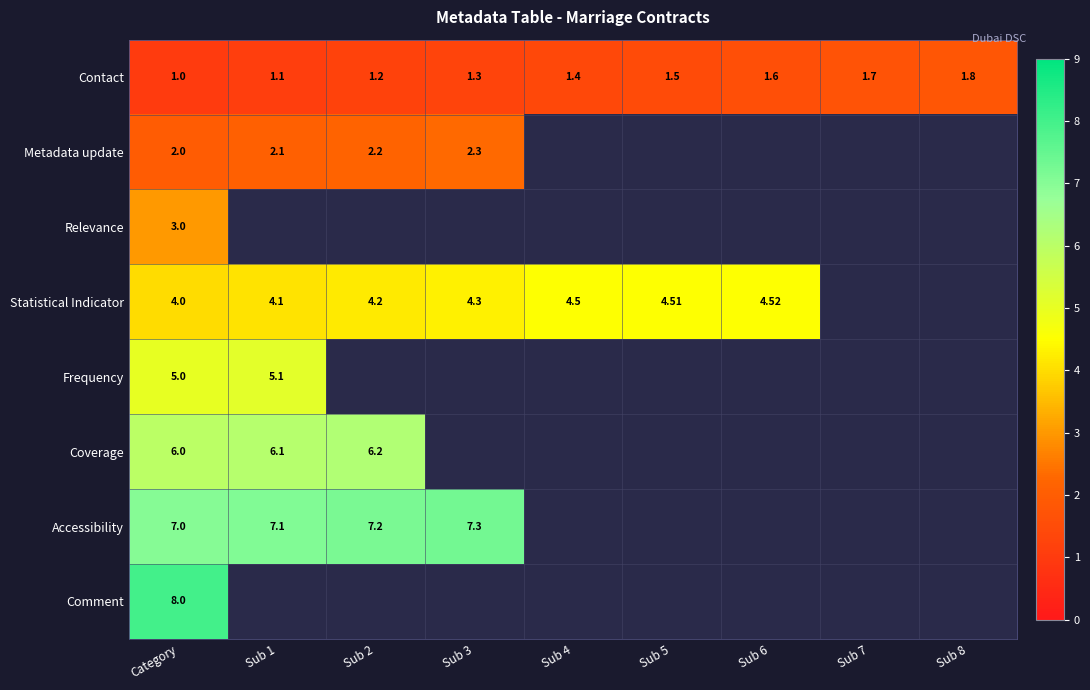

Between Sub 2 and Sub 5, which is larger?

Sub 5